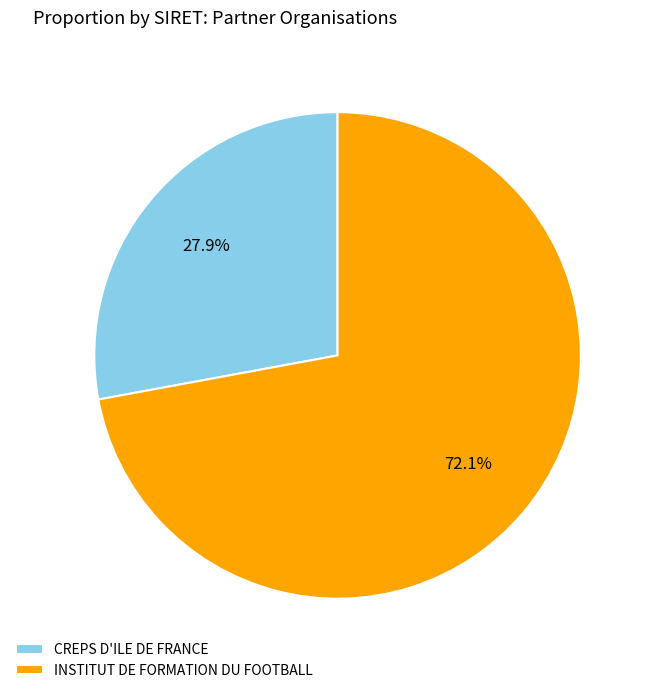

Does INSTITUT DE FORMATION DU FOOTBALL represent more than half of the total?

Yes